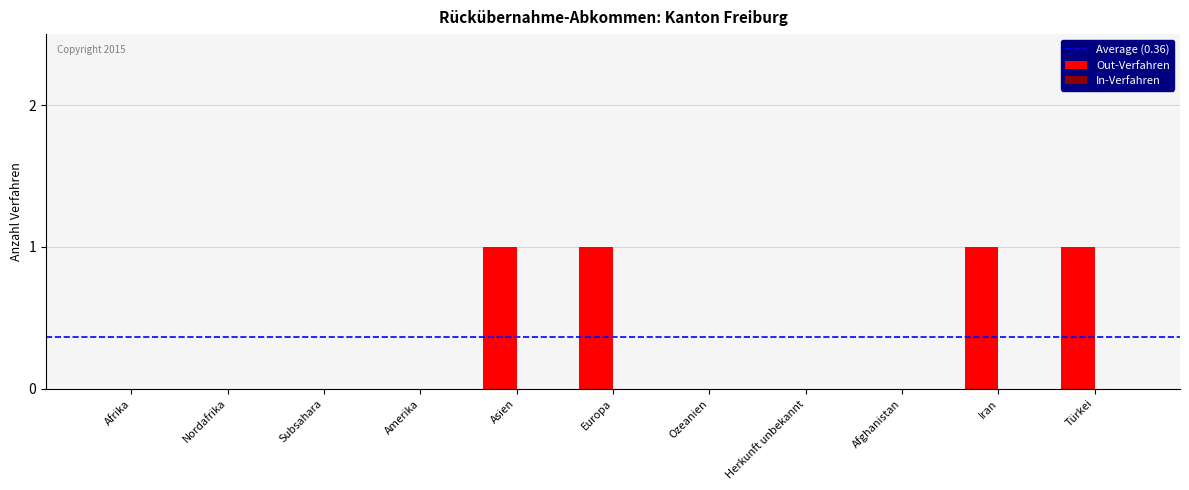

Reading right to left, list all the values displayed in this chart.

Türkei=1	Iran=1	Afghanistan=0	Herkunft unbekannt=0	Ozeanien=0	Europa=1	Asien=1	Amerika=0	Subsahara=0	Nordafrika=0	Afrika=0